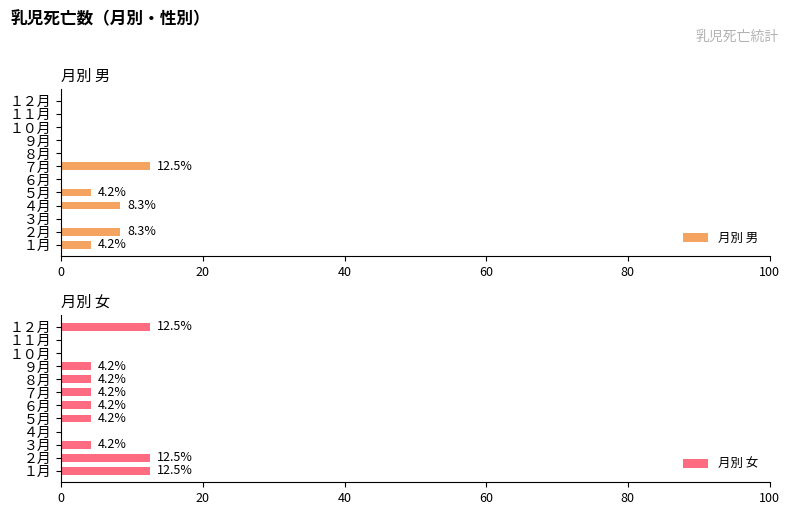

How many values in the 月別 女 series are below 4?

3